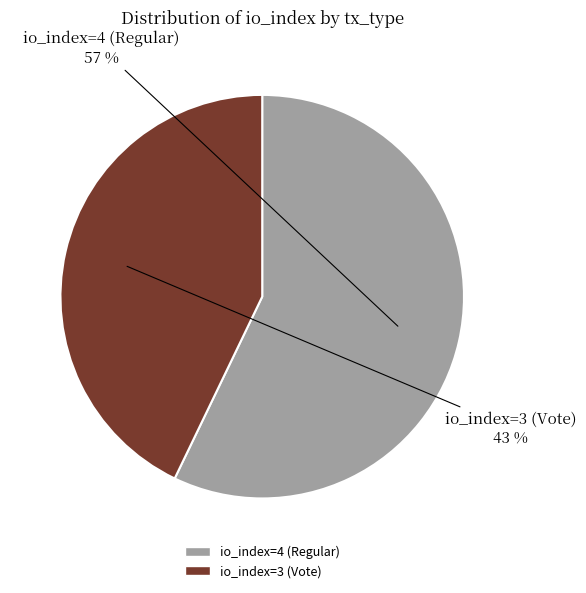

The io_index=3 (Vote) slice represents 43% of the pie. True or false?

True